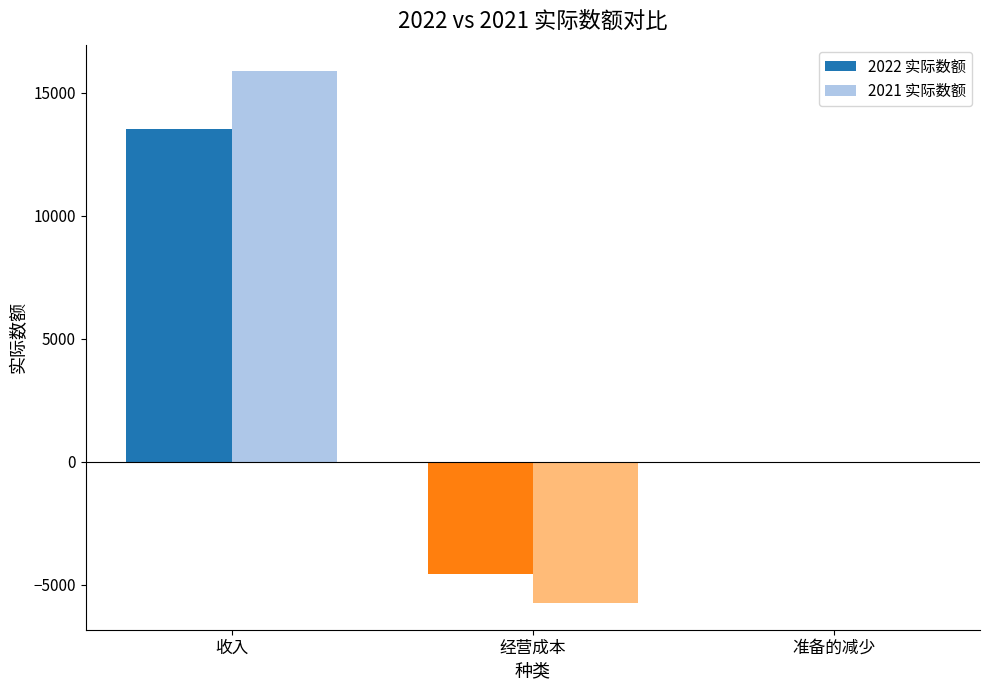

Where is 2021 实际数额 nearest to the value 5068?

准备的减少